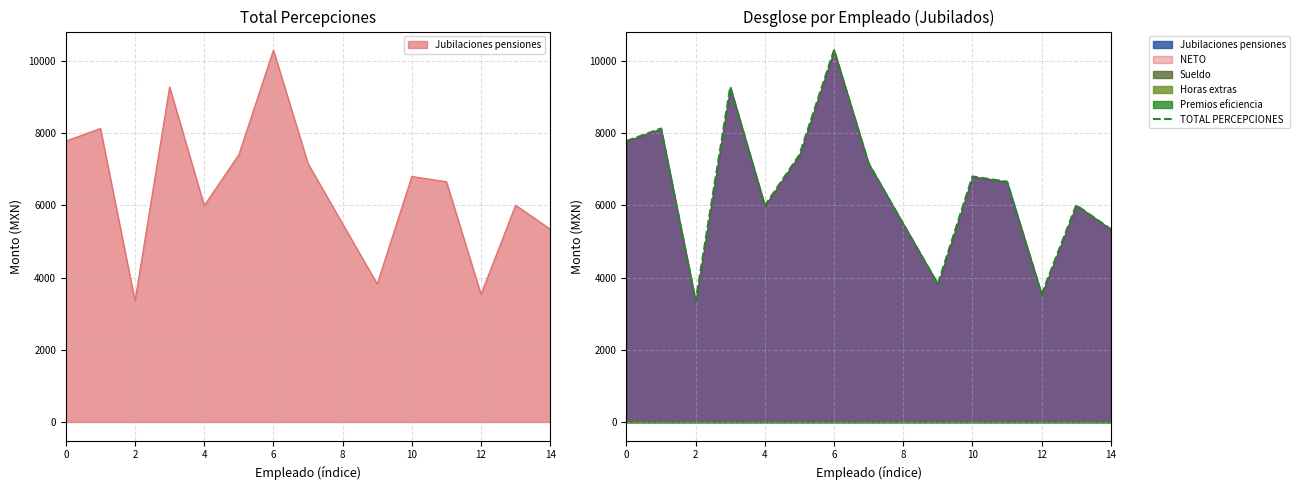

What is the difference between the maximum and minimum values?

6947.1